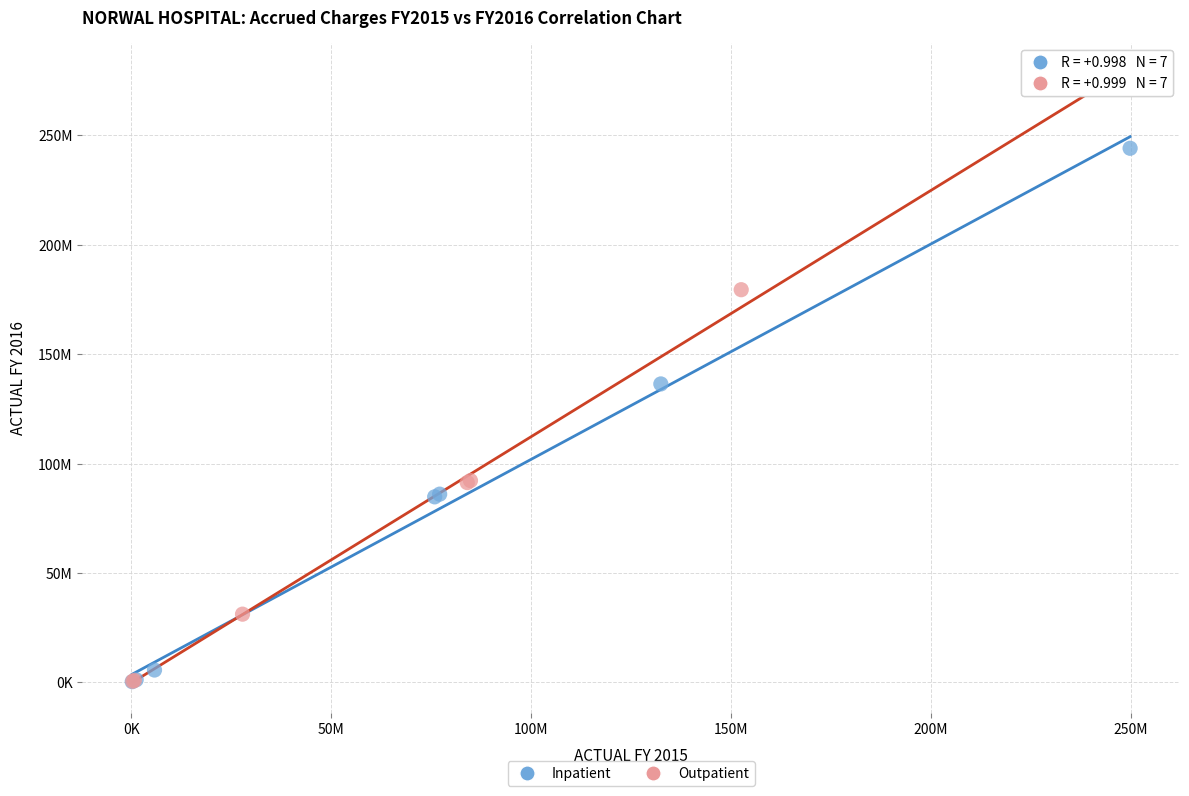

What are all the series names shown in the legend?

Inpatient, Outpatient